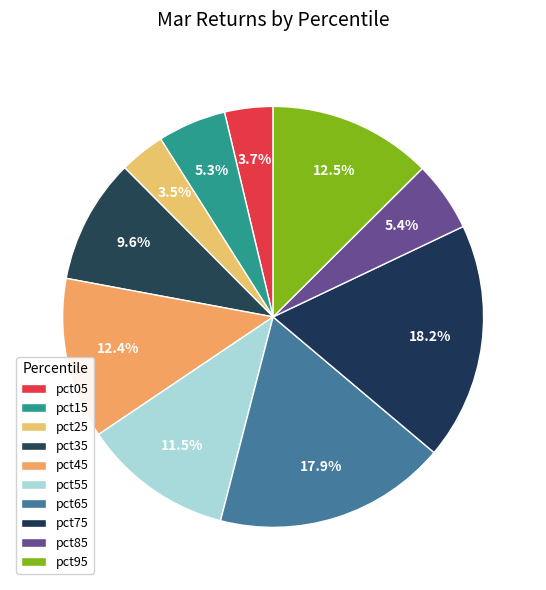

Is it true that pct75 is 6% of the pie?

False